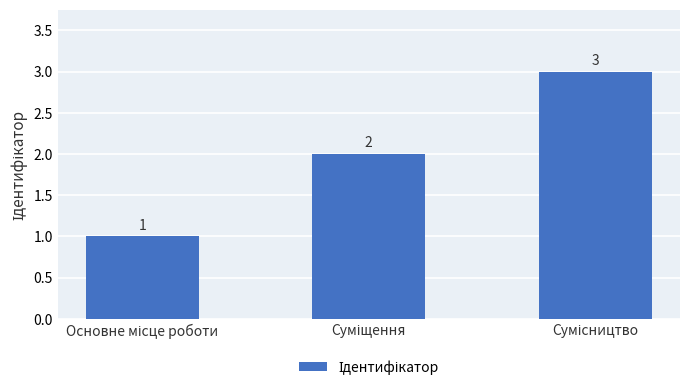

What is the value of the 3rd bar from the left?

3